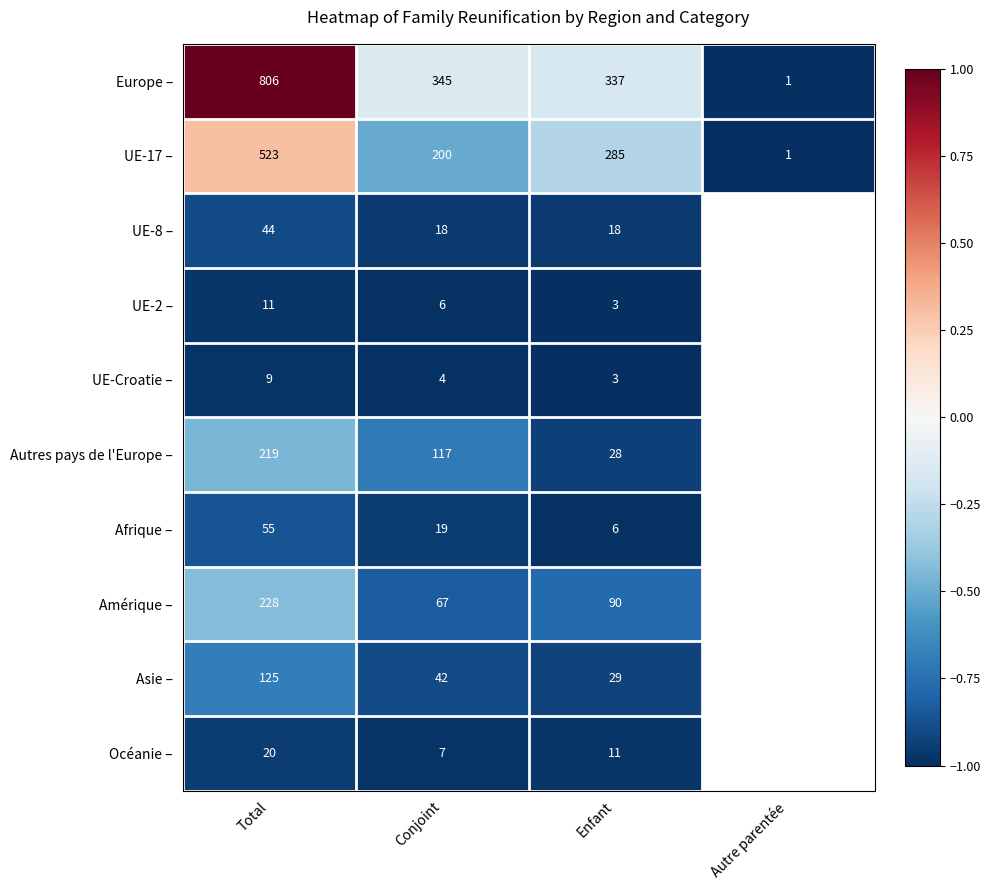

The UE-17 – series shows 122 at Total. True or false?

False